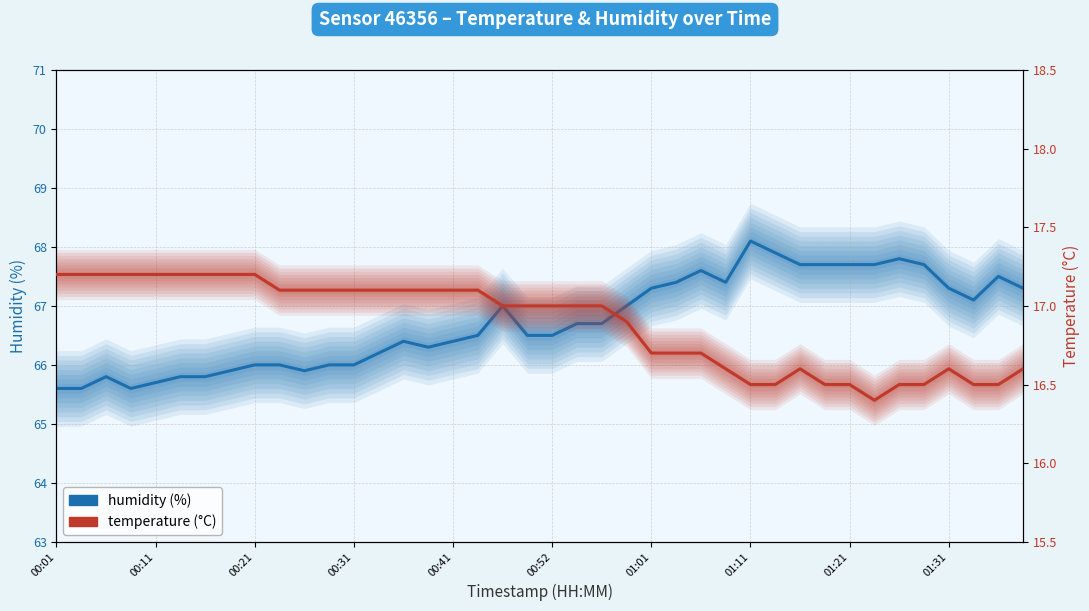

How many values in the temperature series exceed 17?

18